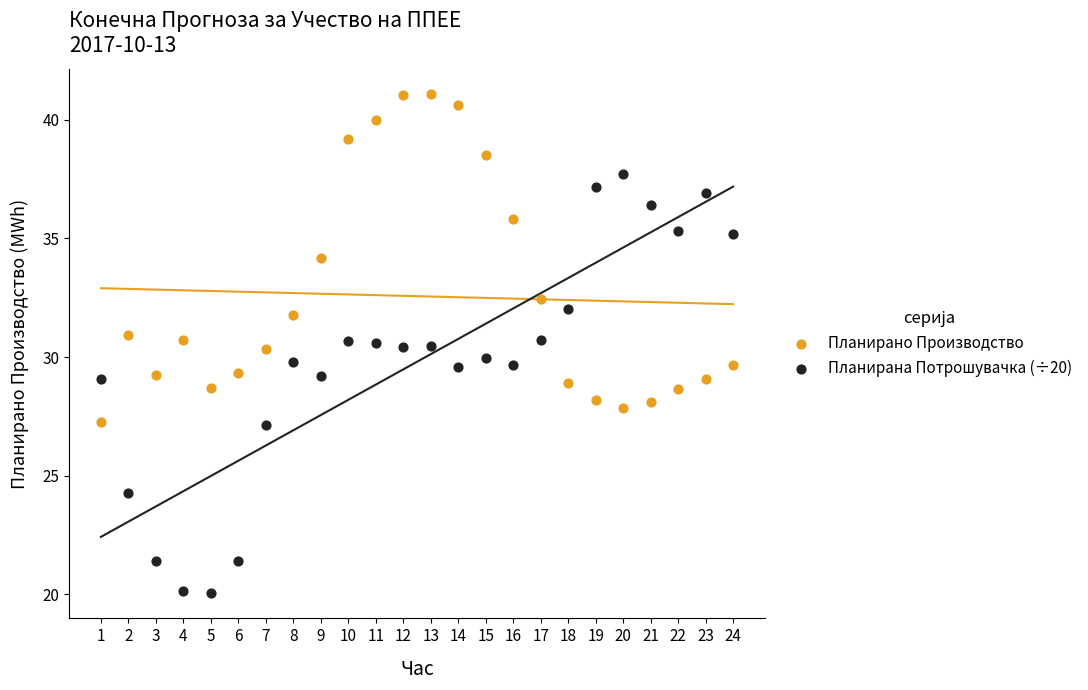

Which series reaches the minimum Y coordinate?

Планирана Потрошувачка (÷20)